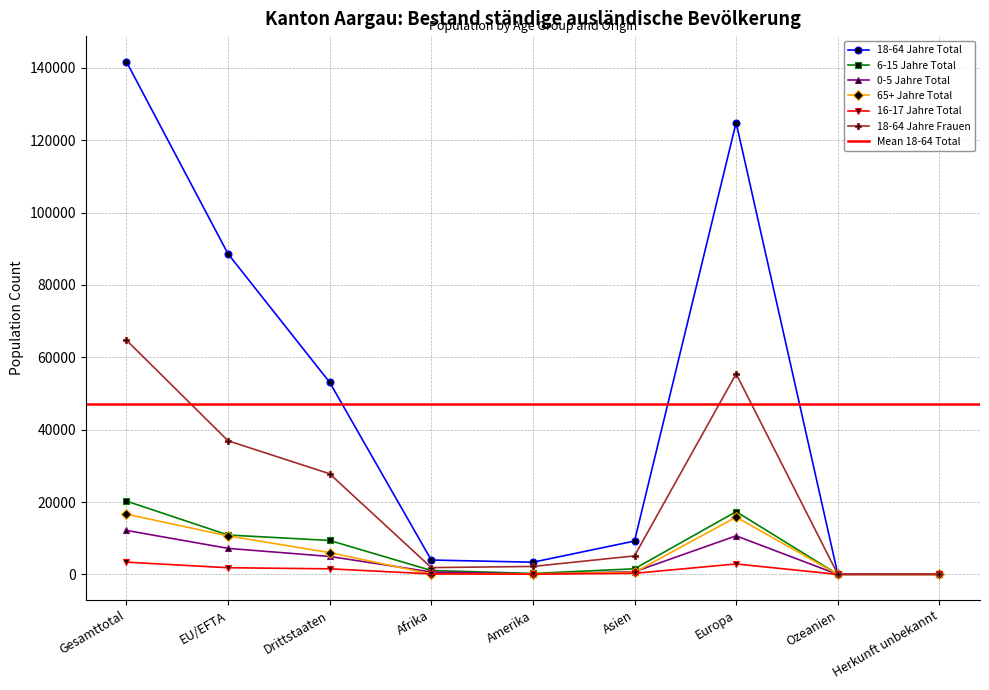

How many values in the 18-64 Jahre Frauen series are below 5114?

4